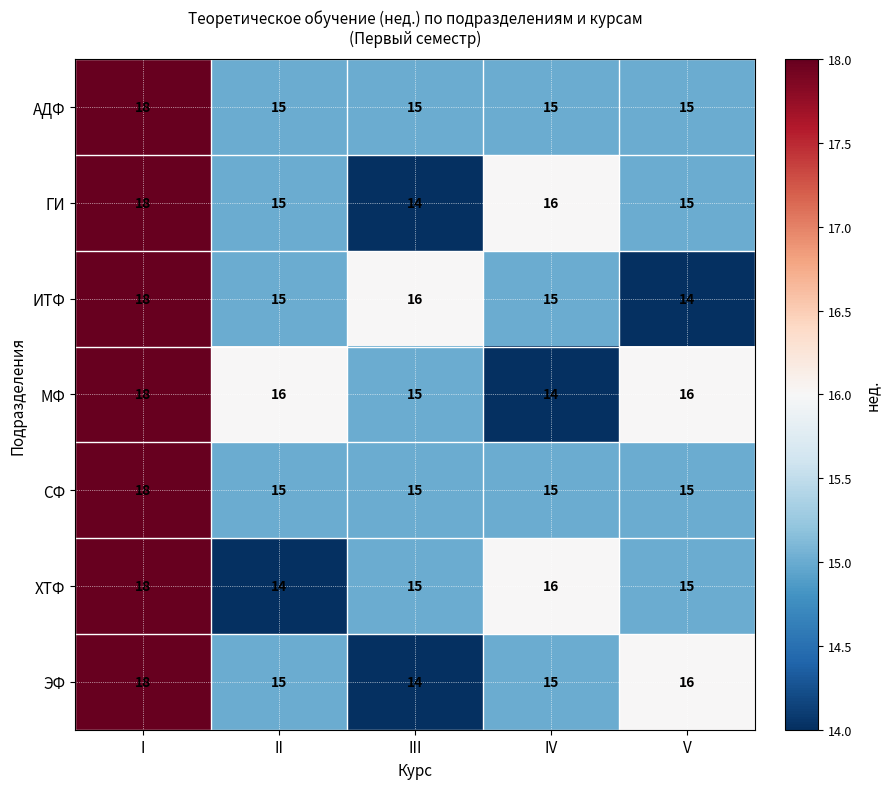

What is the difference between the highest and lowest values at V?

2